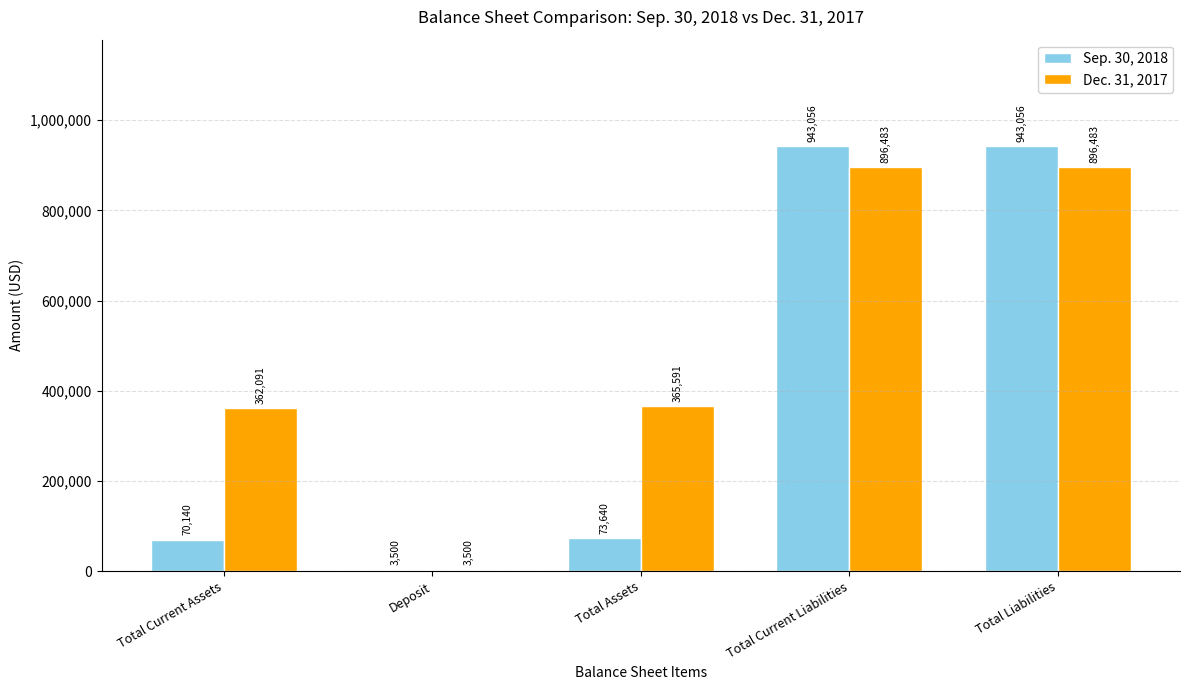

Which series has the largest total across all categories?

Dec. 31, 2017